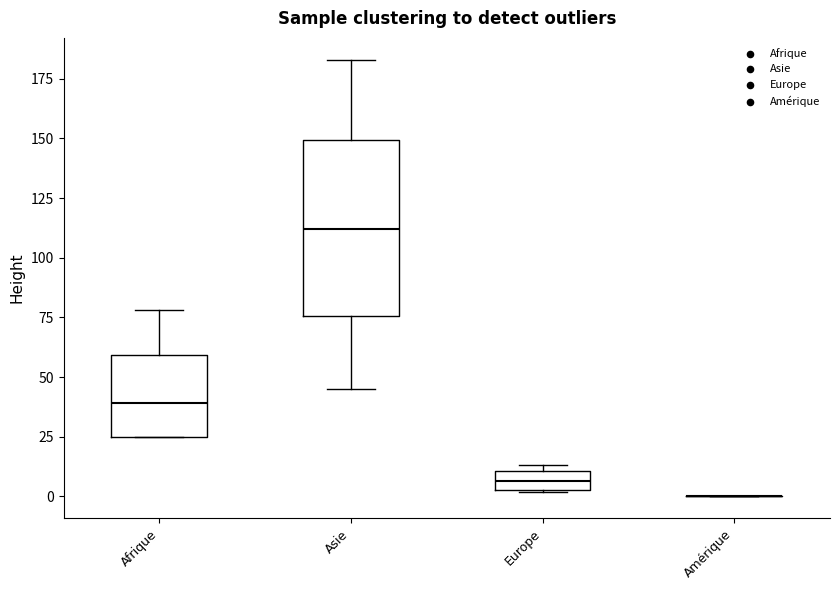

Reading left to right, read every box against the y-axis: the position of its median line, the range the box covers, and the ends of its whiskers. The values are not printed on the chart, so give them approximately, as read against the axis.

Afrique: median 40, box 25 to 60, whiskers 25 to 80
Asie: median 110, box 75 to 150, whiskers 45 to 185
Europe: median 5 (inside the box), box 5 to 10, whiskers 0 to 15
Amérique: box collapsed to a line at 0, whiskers 0 to 0